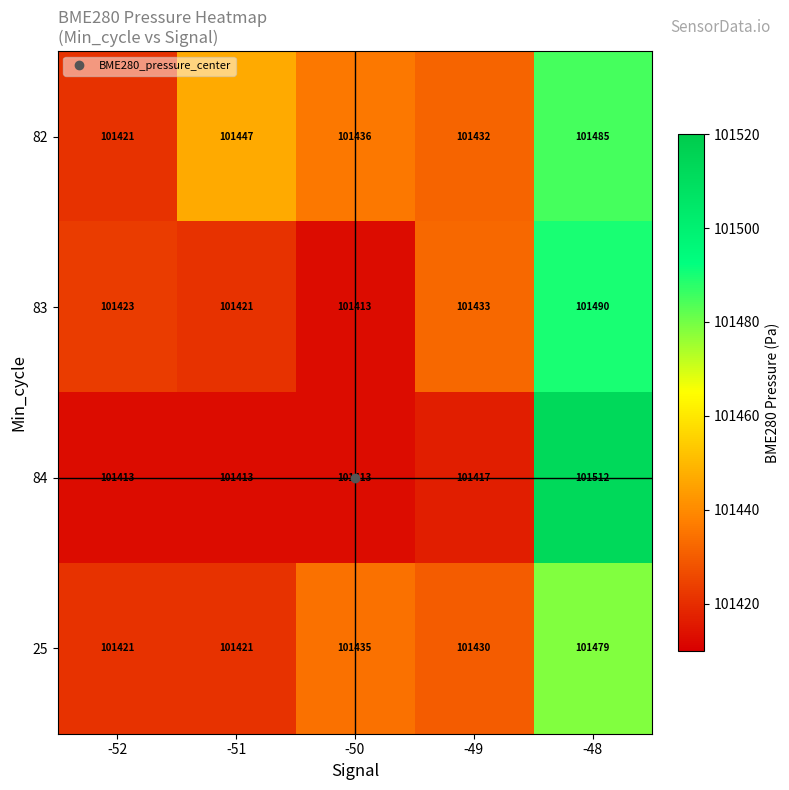

Rank the series by their maximum value, from highest to lowest.

84, 83, 82, 25